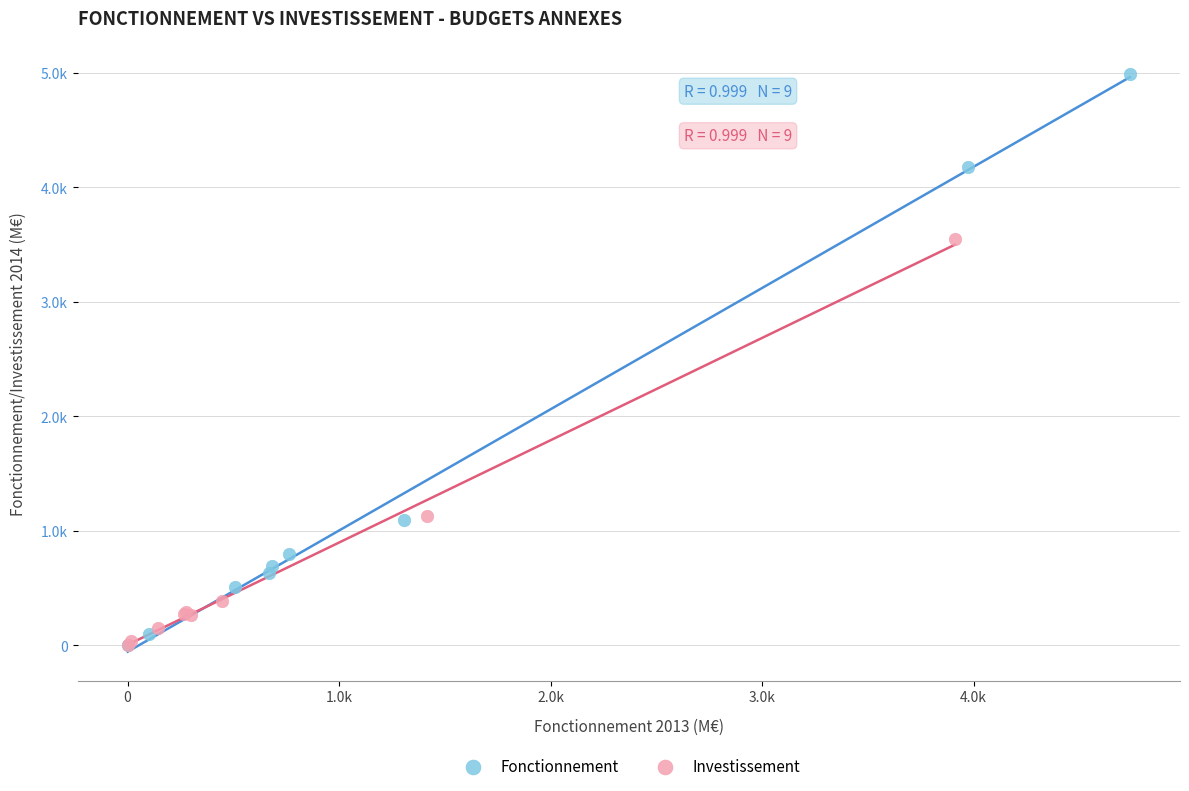

Which series has the widest spread of Y values?

Fonctionnement